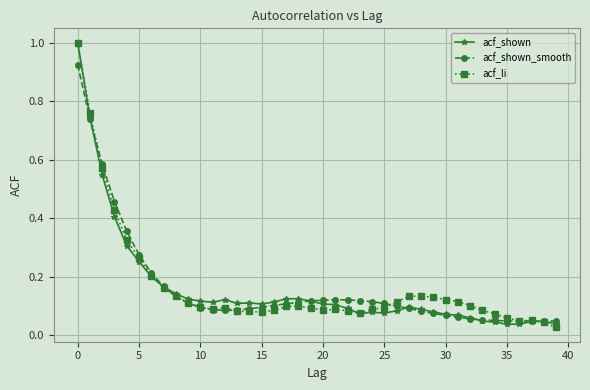

What are all the series names shown in the legend?

acf_shown, acf_shown_smooth, acf_li